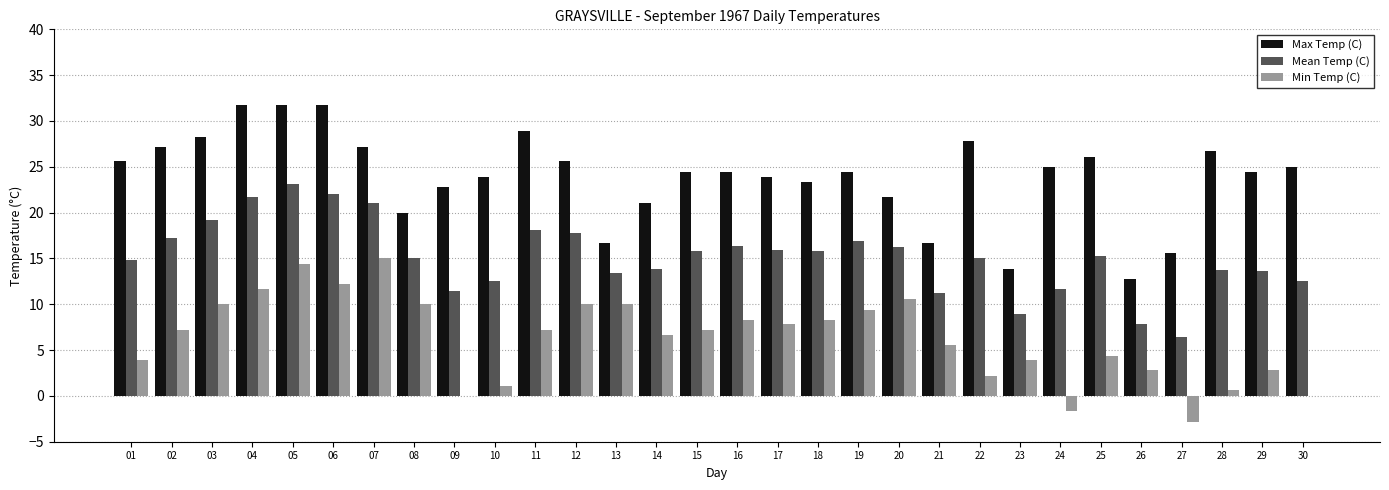

What are all the series names shown in the legend?

Max Temp (C), Mean Temp (C), Min Temp (C)